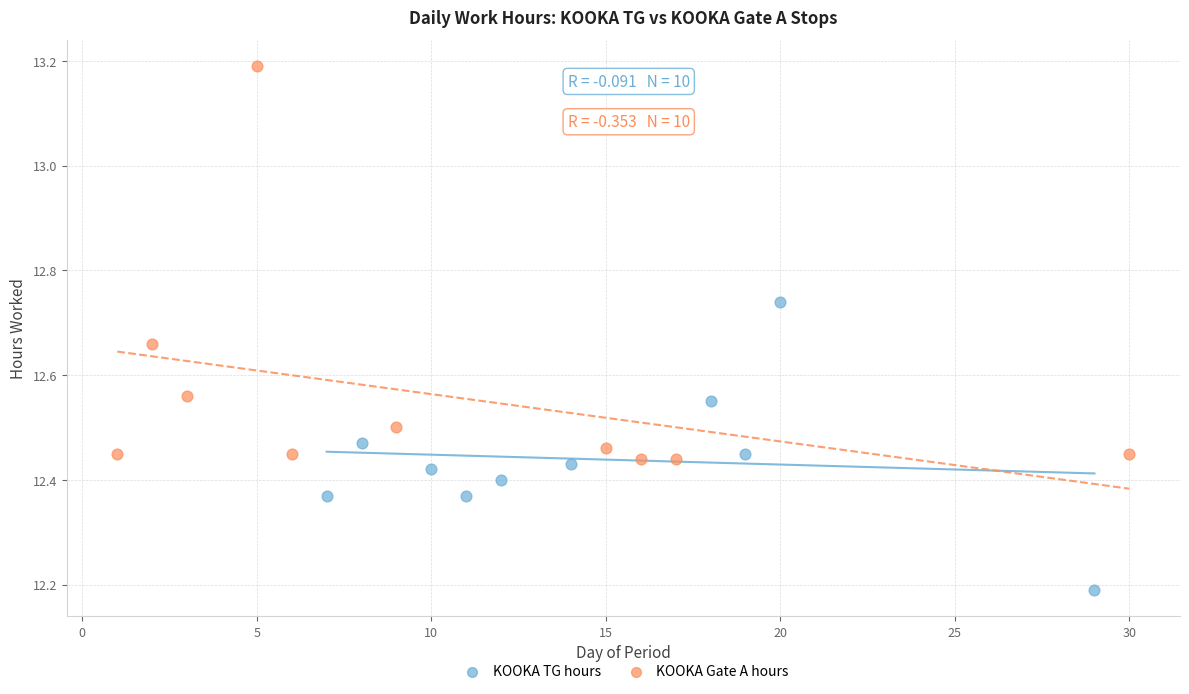

Which series has the largest Y range (max minus min)?

KOOKA Gate A hours